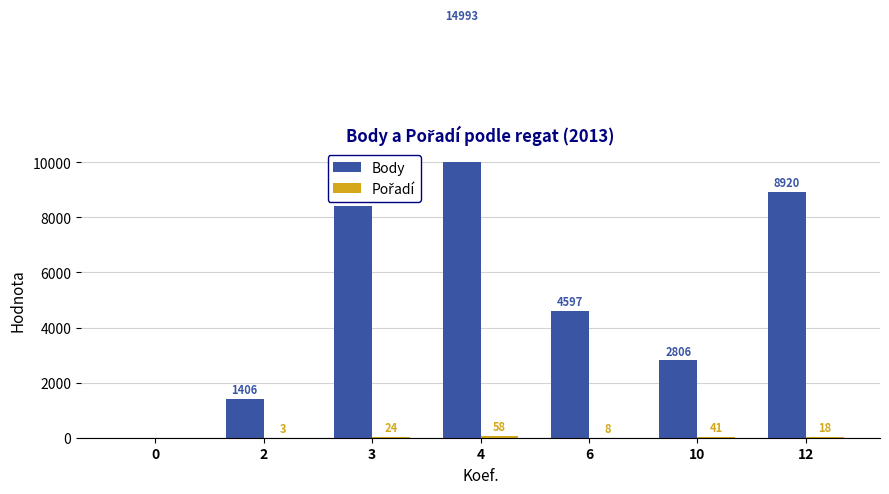

What is the difference between the Body values at 10 and 3?

5623